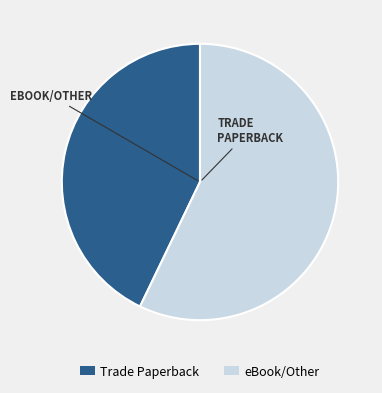

What is the smallest slice in the pie chart?

Trade Paperback